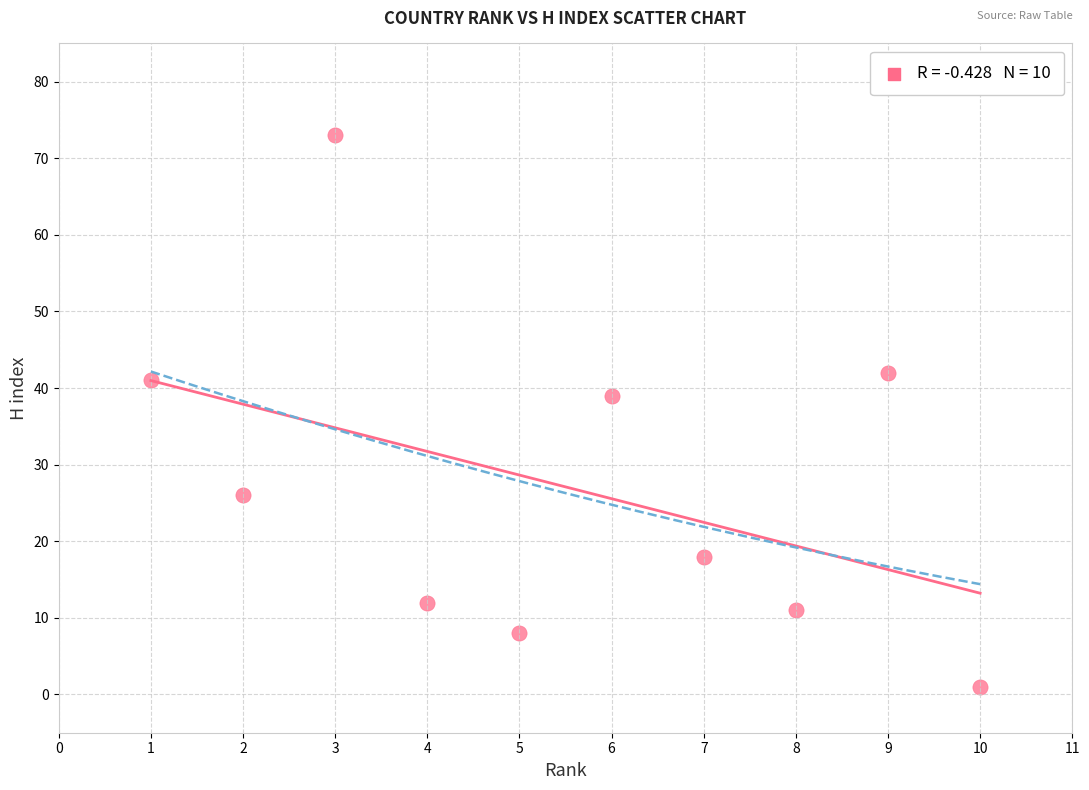

What Y value in the scatter plot is closest to 37?

39